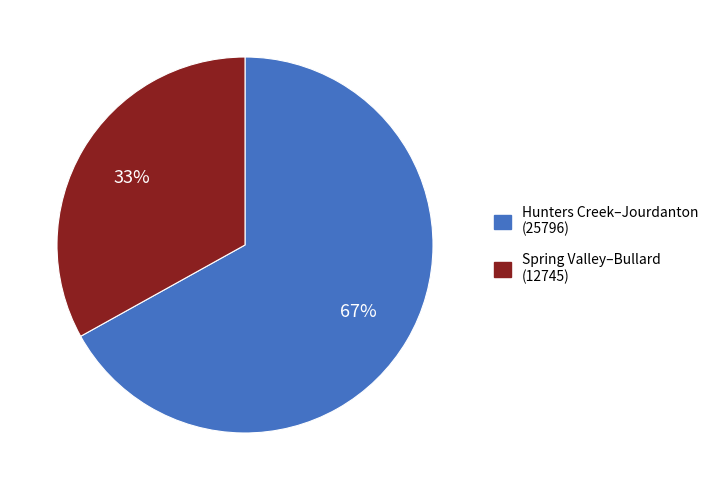

To the nearest percent, what is the average slice percentage?

50%